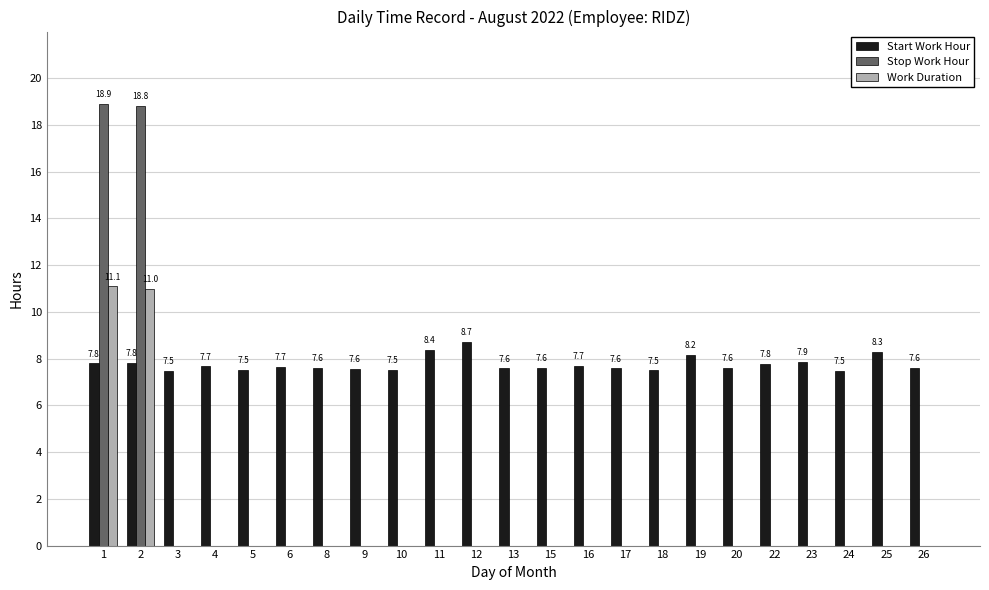

Is the value of Start Work Hour at 10 greater than the value of Work Duration at 25?

Yes